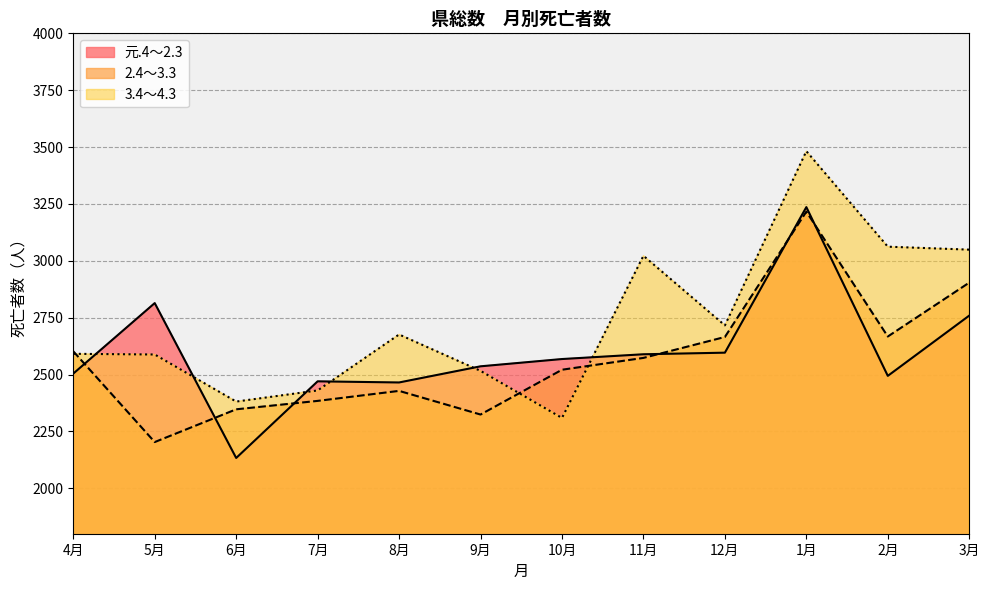

What is the sum of all 2.4～3.3 values?

30834